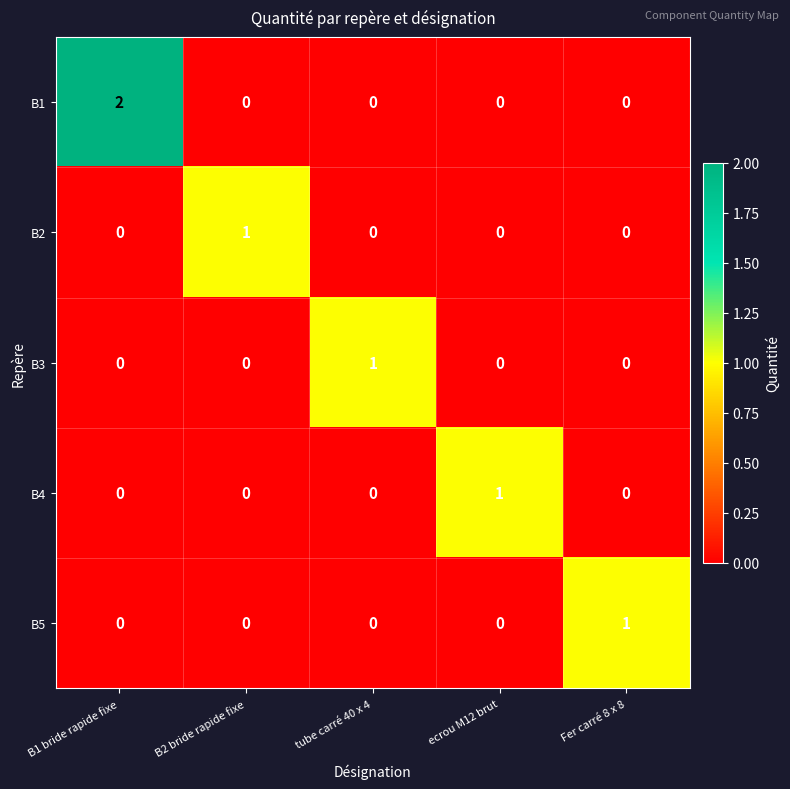

Reading left to right, what are all the values shown in this chart?

B1: 2	0	0	0	0
B2: 0	1	0	0	0
B3: 0	0	1	0	0
B4: 0	0	0	1	0
B5: 0	0	0	0	1